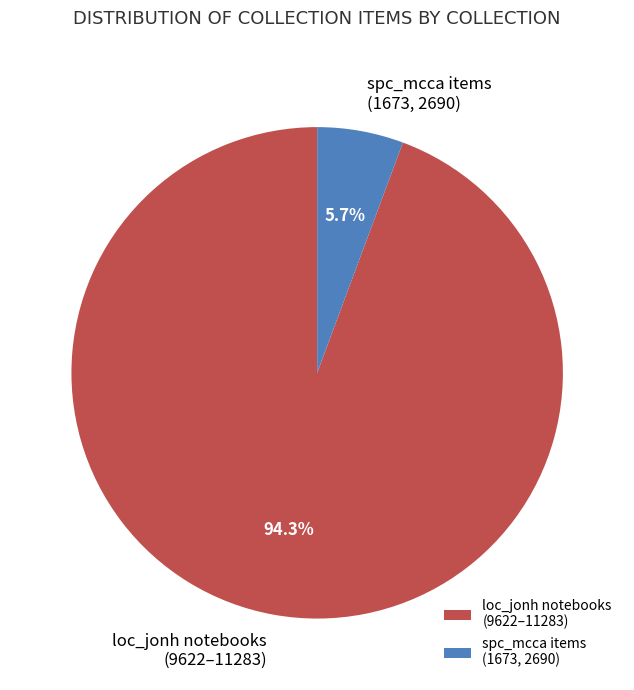

What percentage do spc_mcca items (1673, 2690) and loc_jonh notebooks (9622–11283) together represent?

100.0%